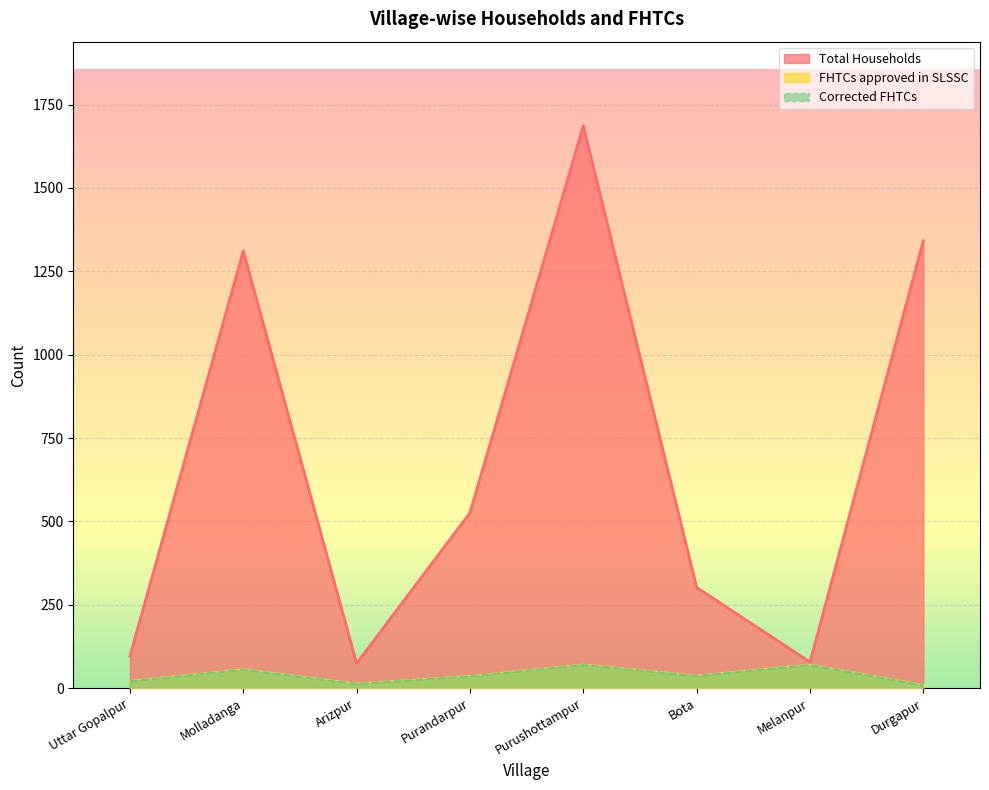

List the labels in order of Total Households value, largest first.

Purushottampur, Durgapur, Molladanga, Purandarpur, Bota, Uttar Gopalpur, Melanpur, Arizpur